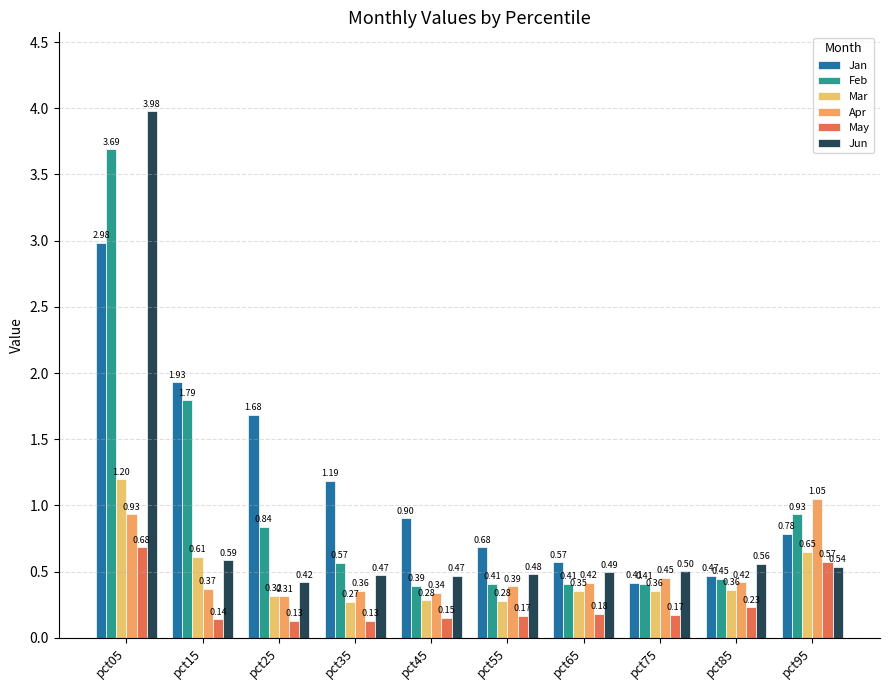

Which series has the widest spread of values?

Jun